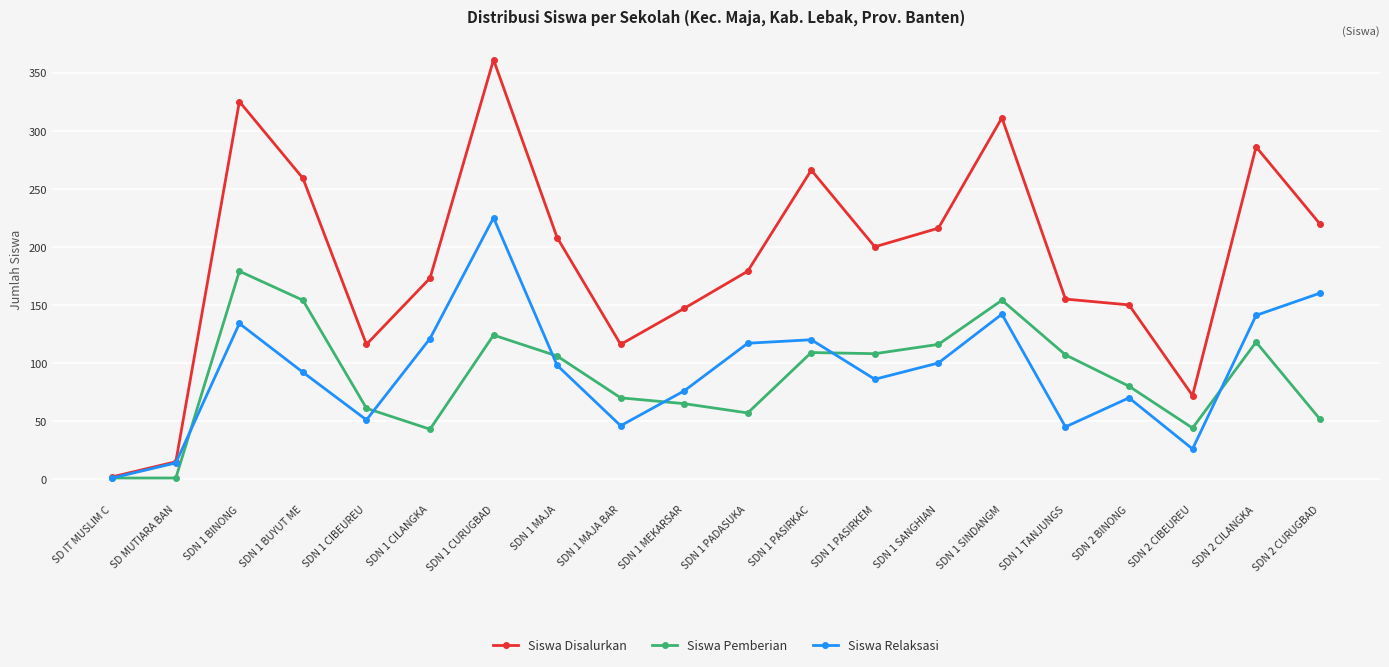

Which series has the largest range (max minus min)?

Siswa Disalurkan